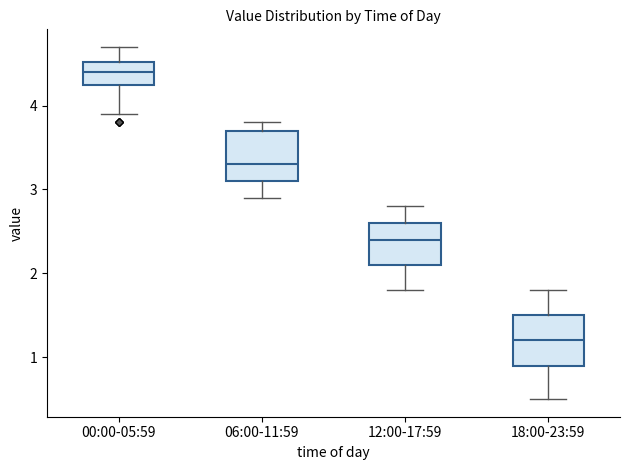

Where is the lower edge of the box for 06:00-11:59 on the y-axis? The values are not printed on the chart, so give them approximately, as read against the axis.

3.1